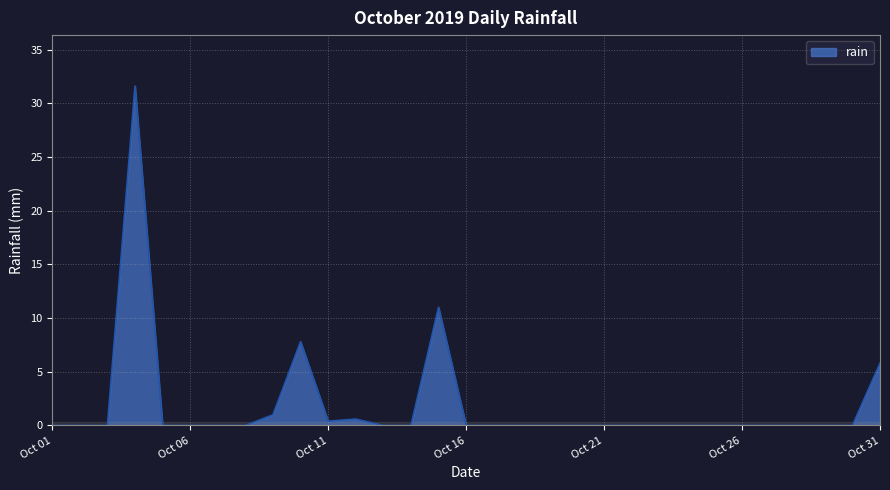

Reading left to right, transcribe all the data shown in this chart.

0.0	0.0	0.0	31.6	0.0	0.0	0.0	0.0	1.0	7.8	0.4	0.6	0.0	0.0	11.0	0.0	0.0	0.0	0.0	0.0	0.0	0.0	0.0	0.0	0.0	0.0	0.0	0.0	0.0	0.0	5.8